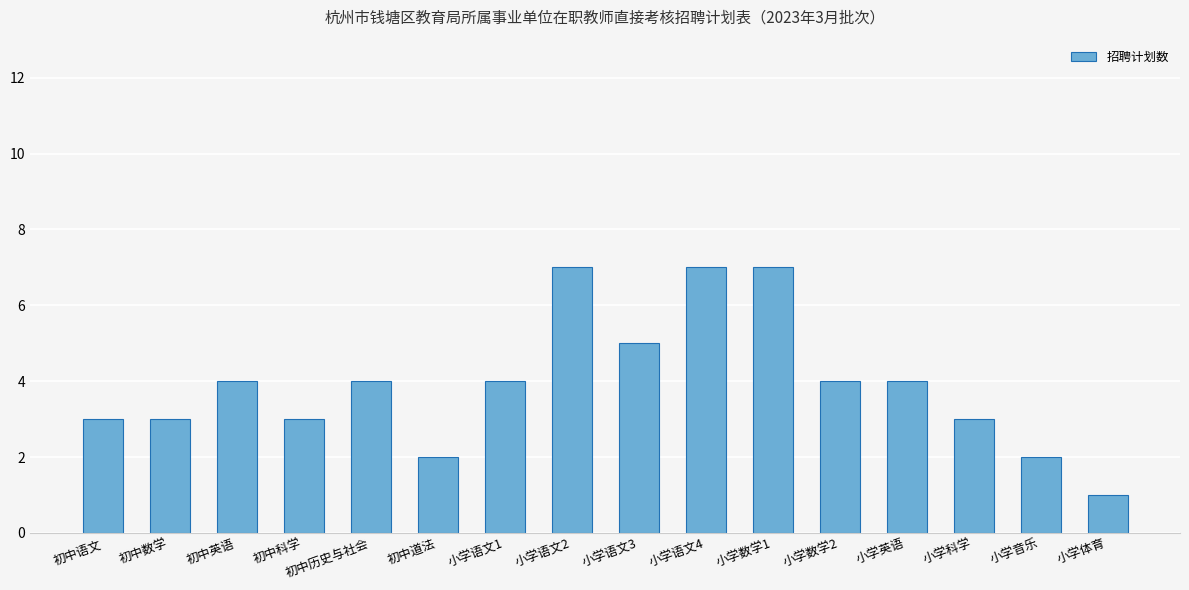

Between 小学英语 and 小学体育, which is larger?

小学英语